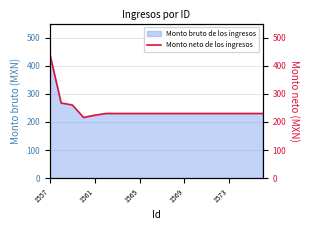

Reading right to left, what are all the values shown in this chart?

229.9	229.9	229.9	229.9	229.9	229.9	229.9	229.9	229.9	229.9	229.9	229.9	229.9	229.9	229.9	223.8	215.9	260.2	267.3	439.7